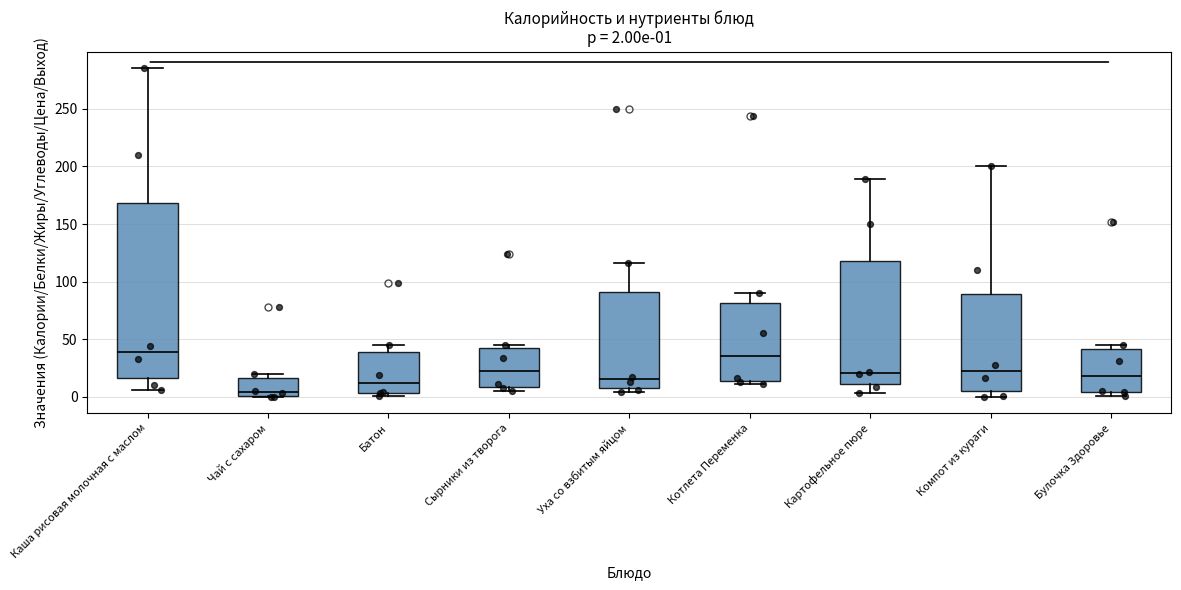

Which box is the tallest, from its lower edge to its upper edge?

Каша рисовая молочная с маслом